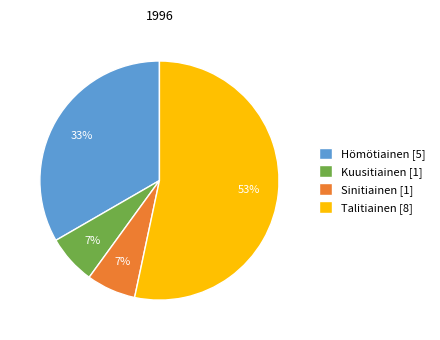

The Hömötiainen [5] slice represents 44% of the pie. True or false?

False